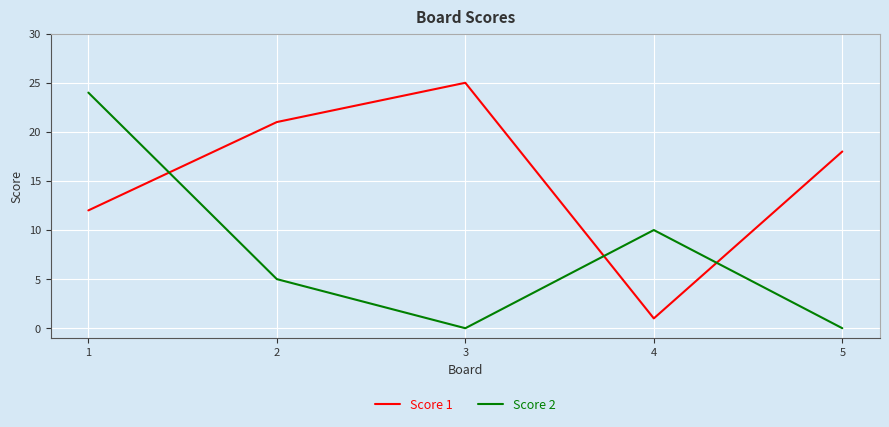

True or false: Score 1 and Score 2 cross at least once.

True